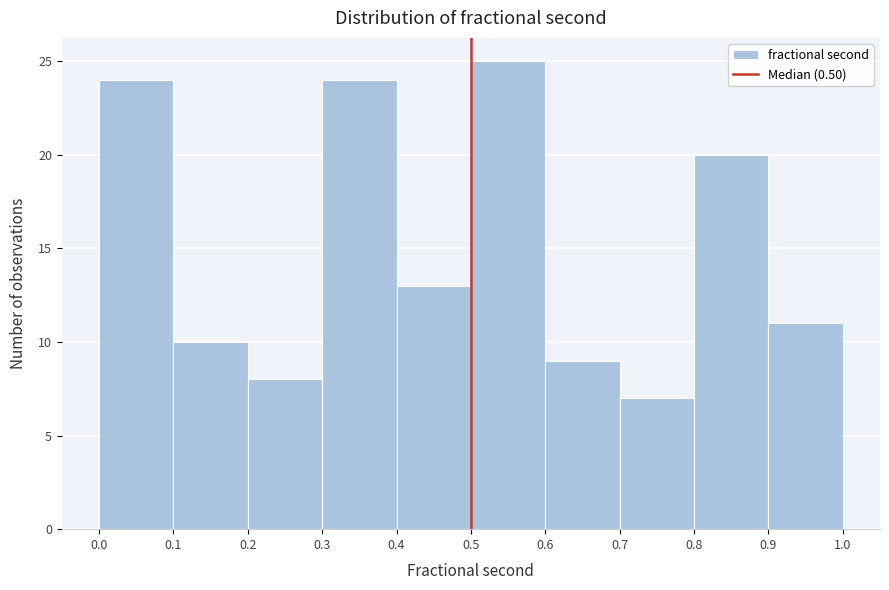

Reading left to right, list every bar in this chart as the range it spans on the x-axis followed by its height. The values are not printed on the chart, so give them approximately, as read against the axis.

0.0 to 0.1: 24
0.1 to 0.2: 10
0.2 to 0.3: 8
0.3 to 0.4: 24
0.4 to 0.5: 13
0.5 to 0.6: 25
0.6 to 0.7: 9
0.7 to 0.8: 7
0.8 to 0.9: 20
0.9 to 1.0: 11